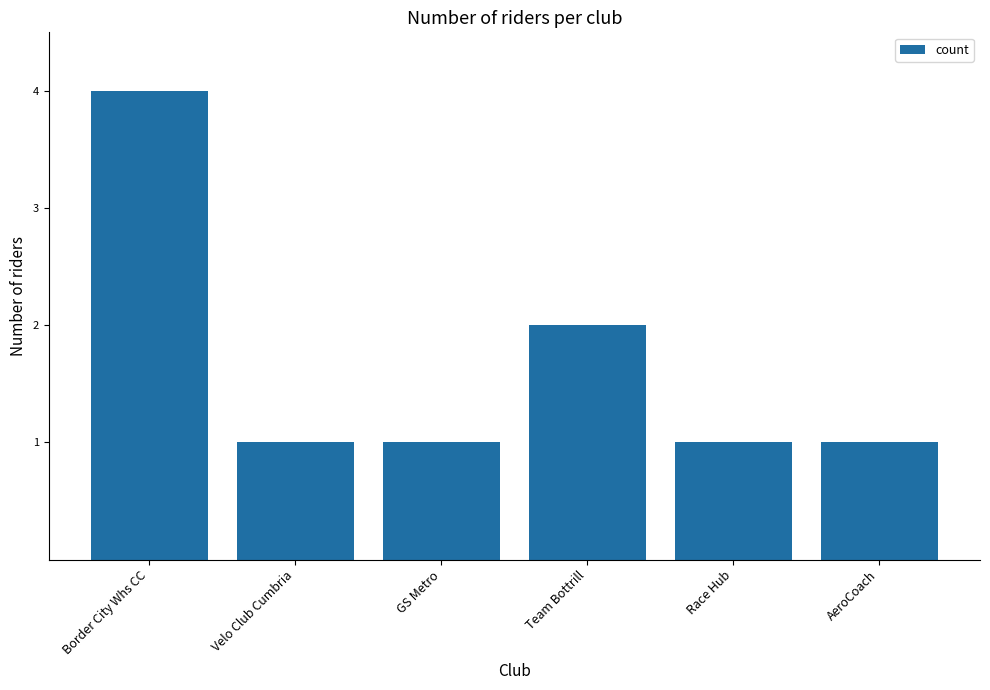

What position from the right is Race Hub?

2